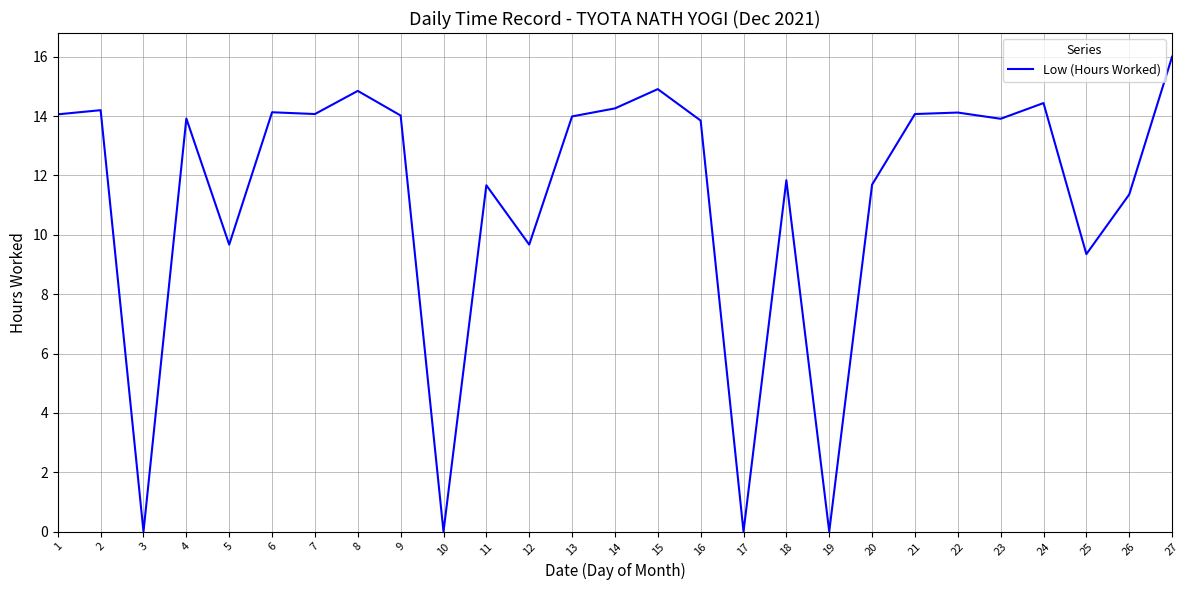

What value does the data have at 24?

14.4